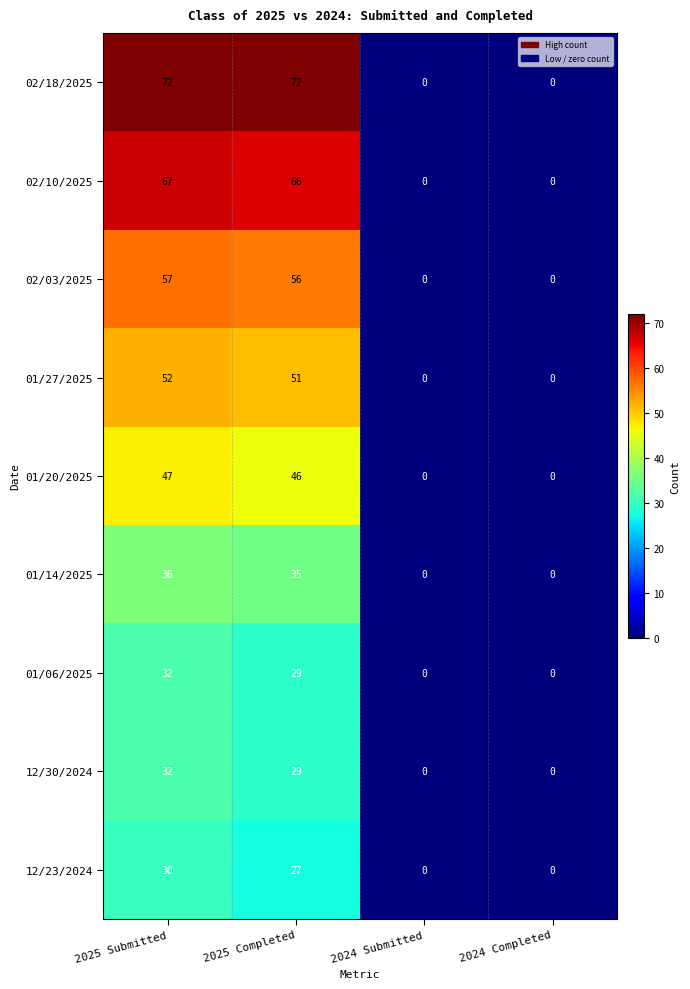

What is the difference between the maximum and minimum values in the 12/30/2024 series?

32